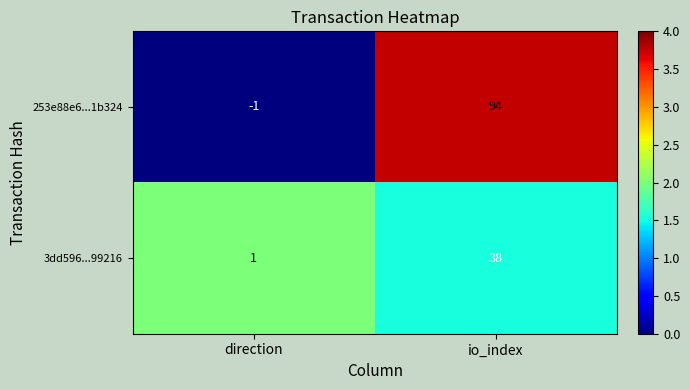

Which series has the widest spread of values?

253e88e6...1b324